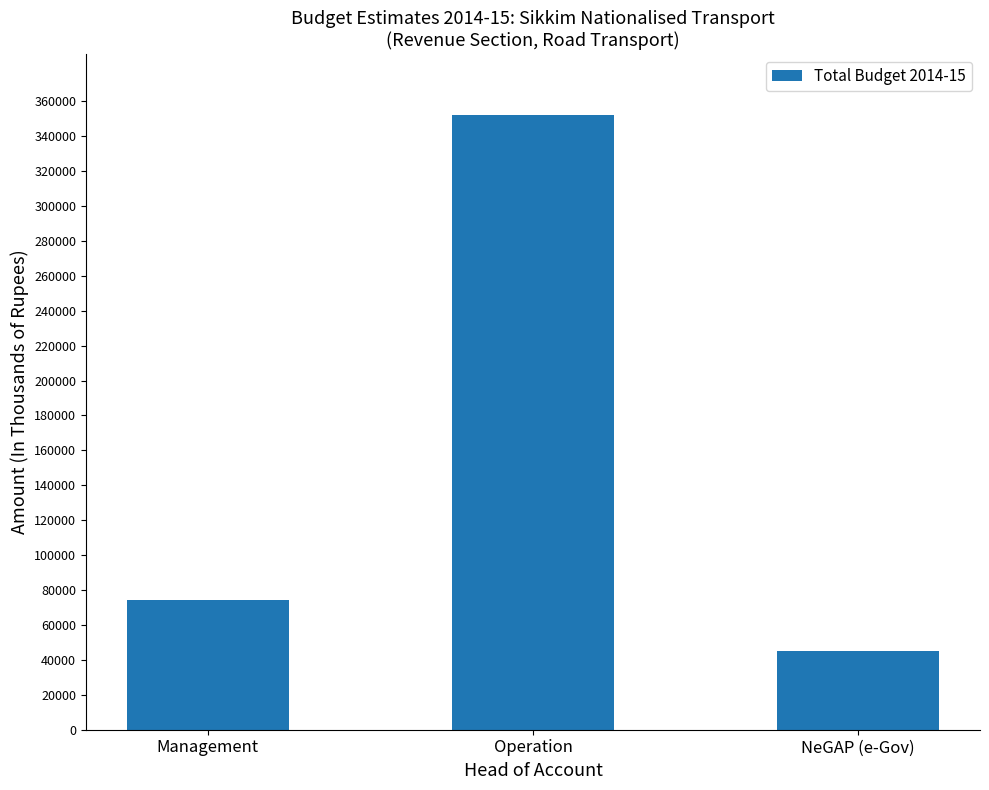

At which label is the value closest to 198573?

Management